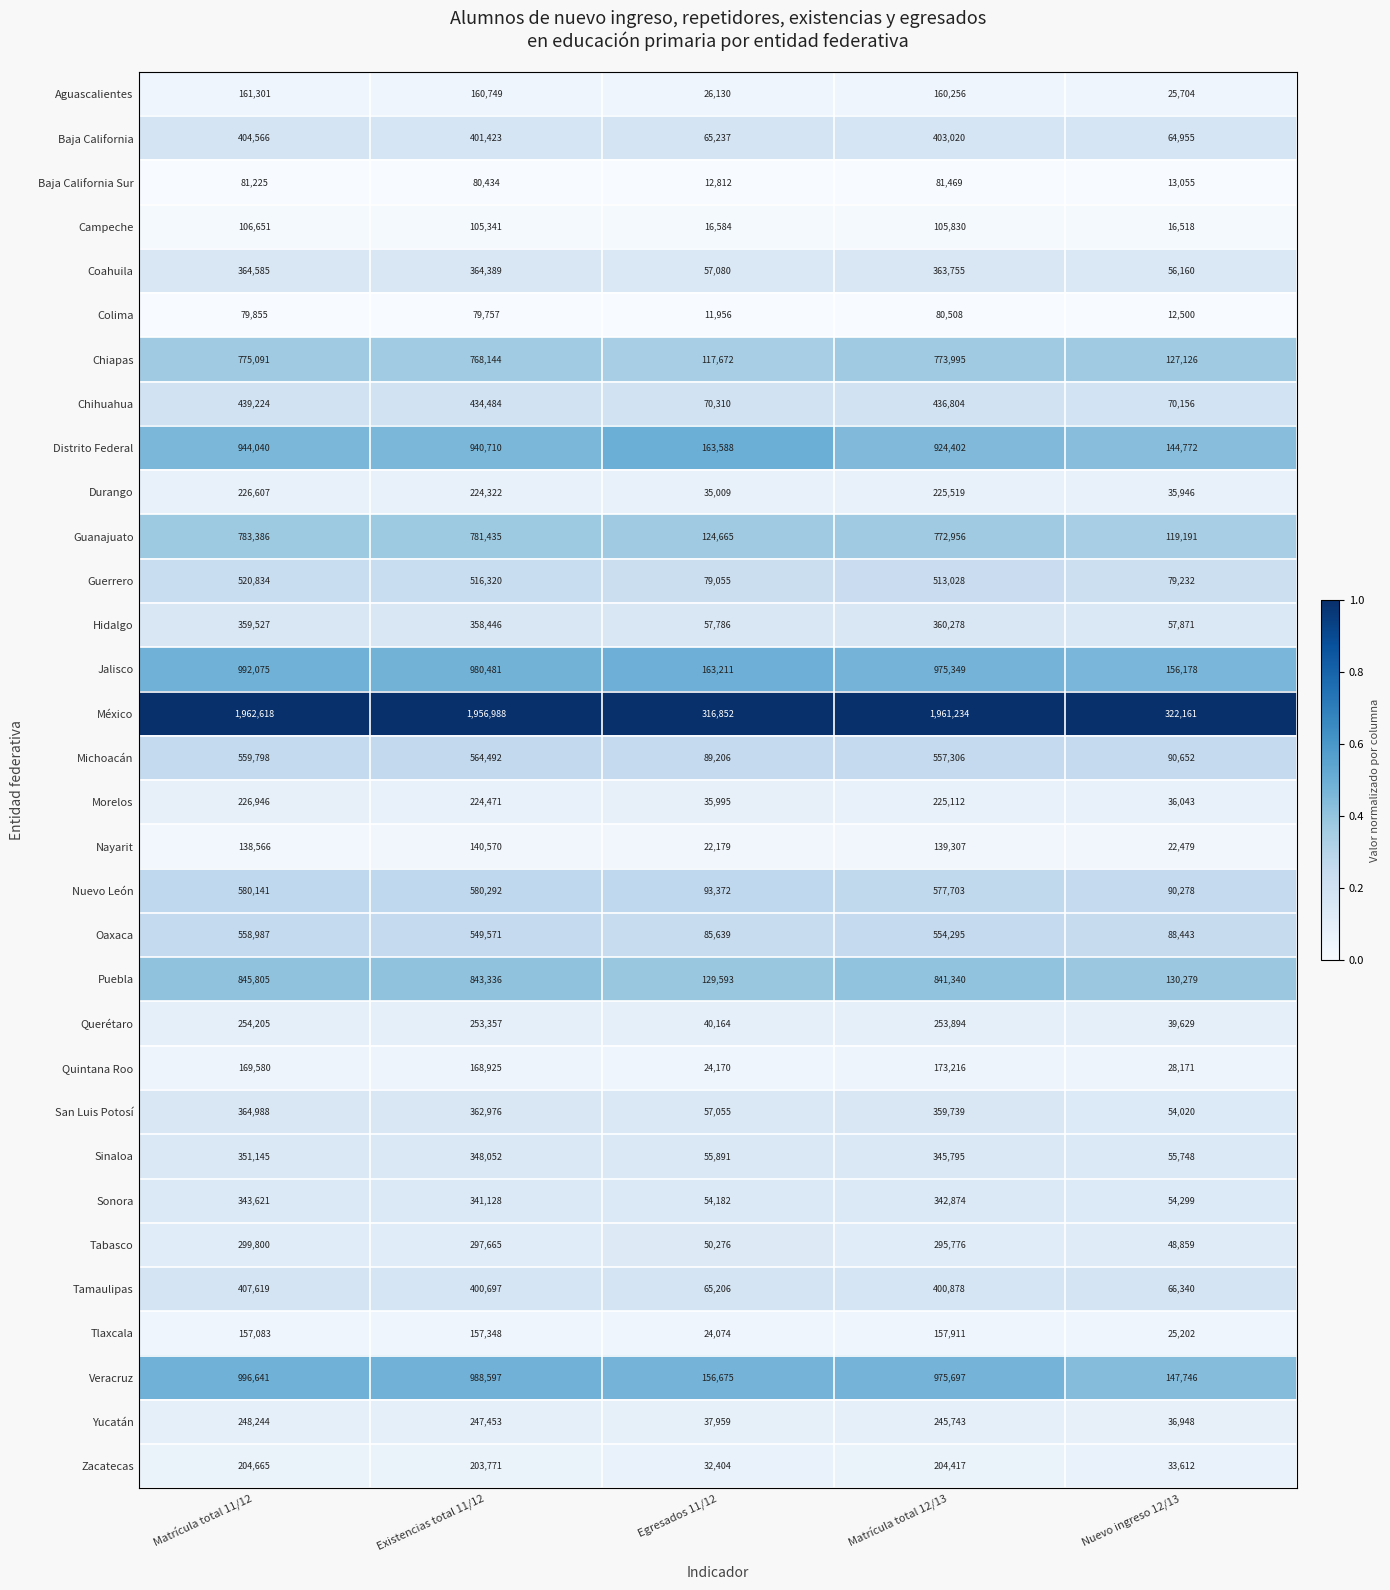

What is the approximate value of Aguascalientes at Matrícula total 12/13?

160256